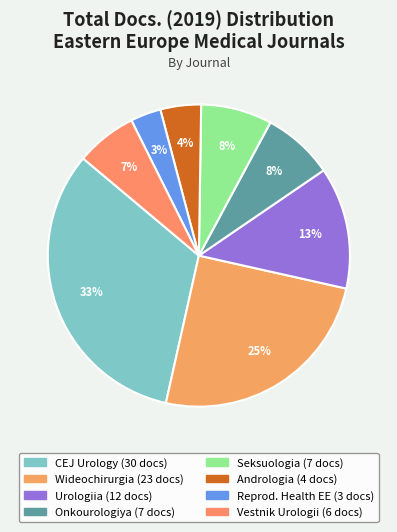

Count the number of slices in the pie.

8